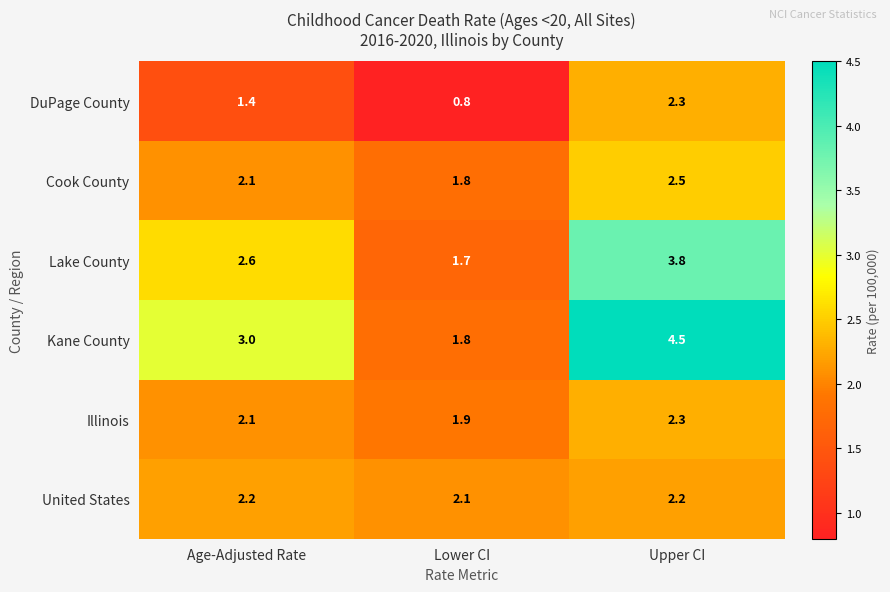

What is the sum of all United States values?

6.5